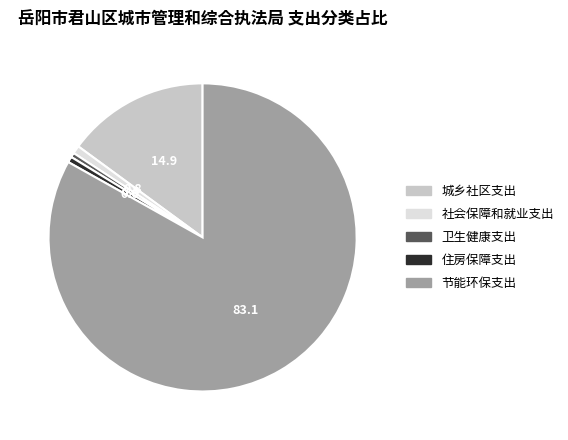

Is there a majority slice in this chart?

Yes